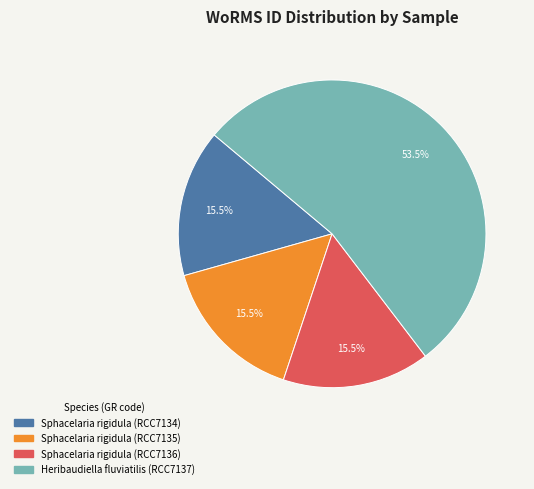

Between Sphacelaria rigidula (RCC7134) and Heribaudiella fluviatilis (RCC7137), which is larger?

Heribaudiella fluviatilis (RCC7137)